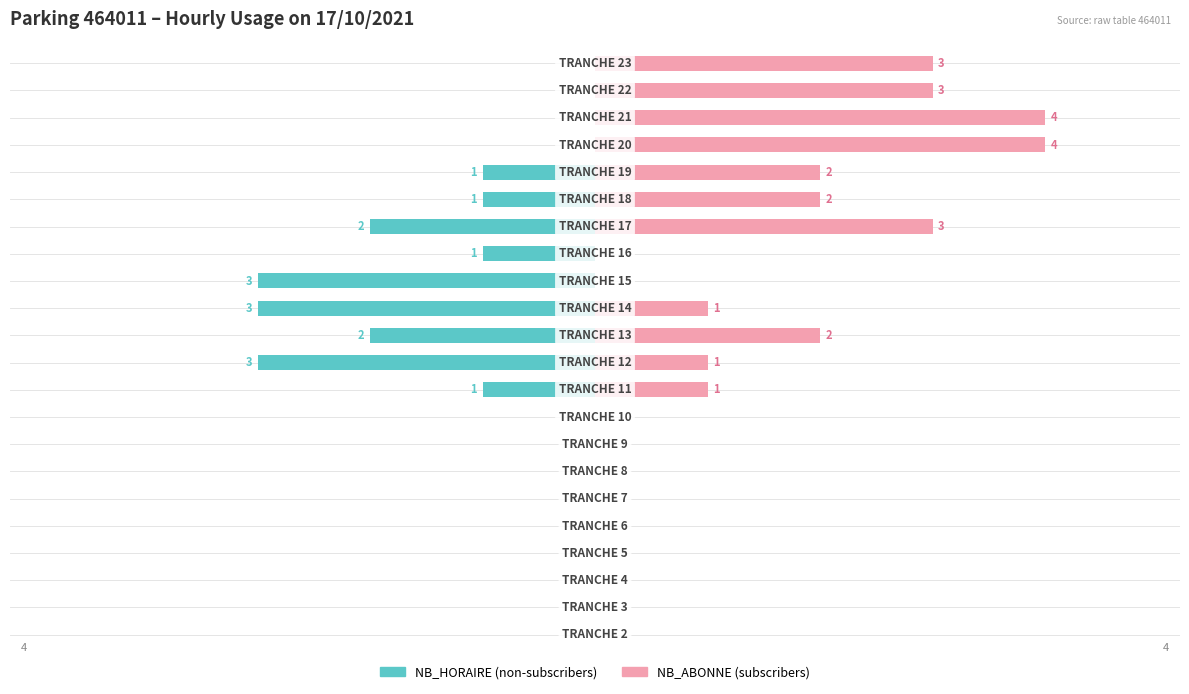

Count the NB_ABONNE values in the range 0 to 2.

17